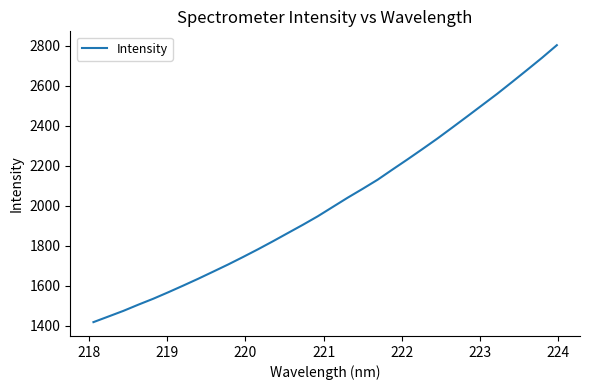

How many lines are shown in the chart?

1